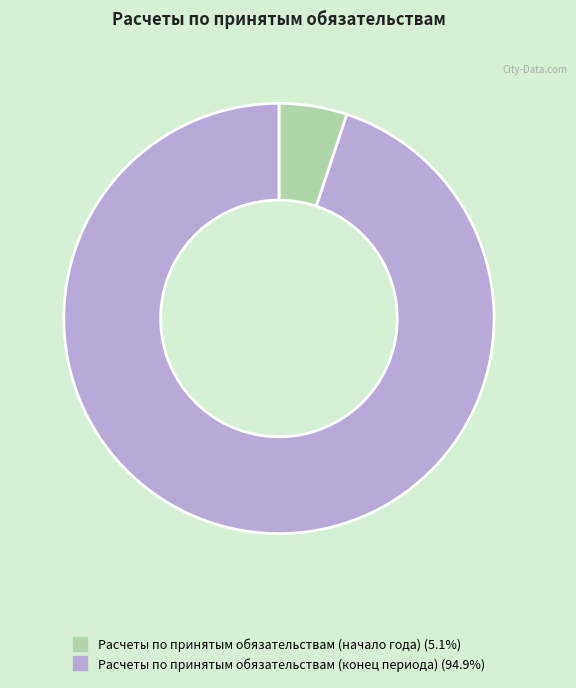

True or false: Расчеты по принятым обязательствам (конец периода) accounts for 99% of the total.

False